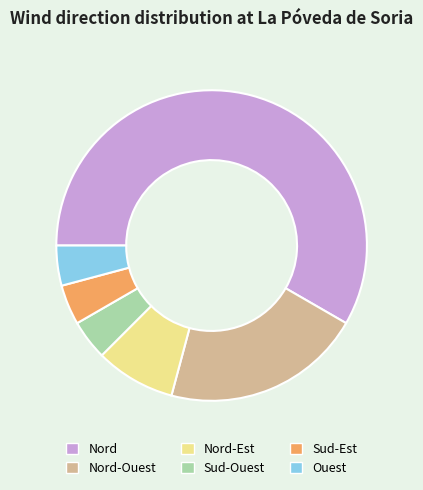

Between Ouest and Nord-Ouest, which is larger?

Nord-Ouest